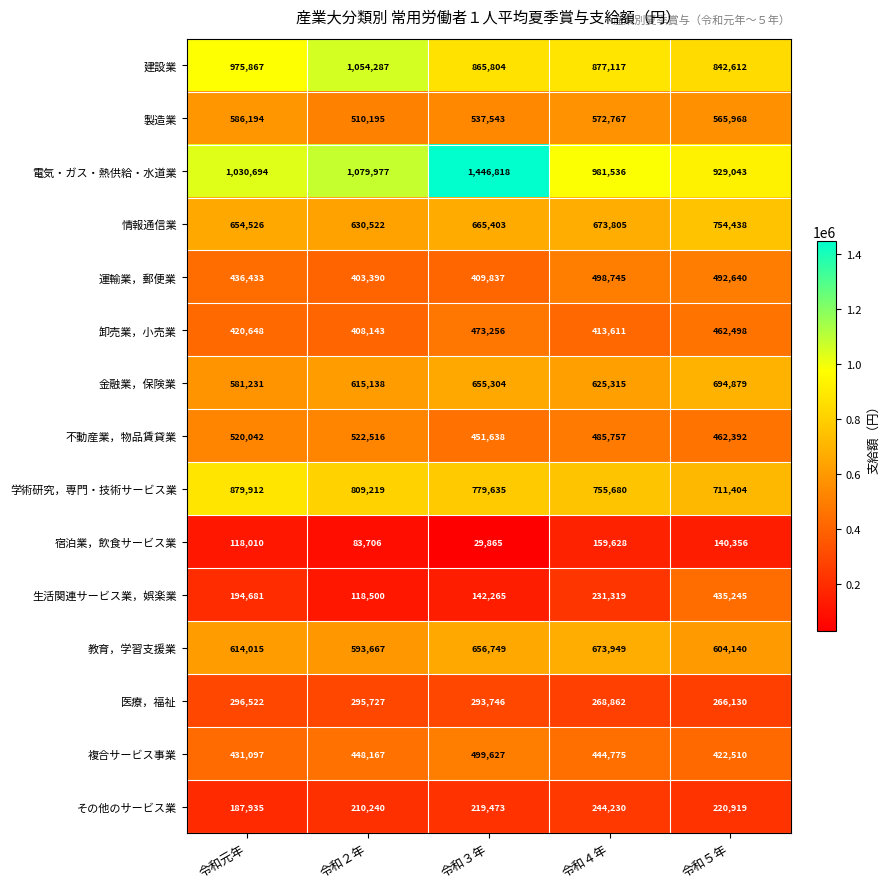

Which series changed the most between 令和元年 and 令和５年?

生活関連サービス業，娯楽業